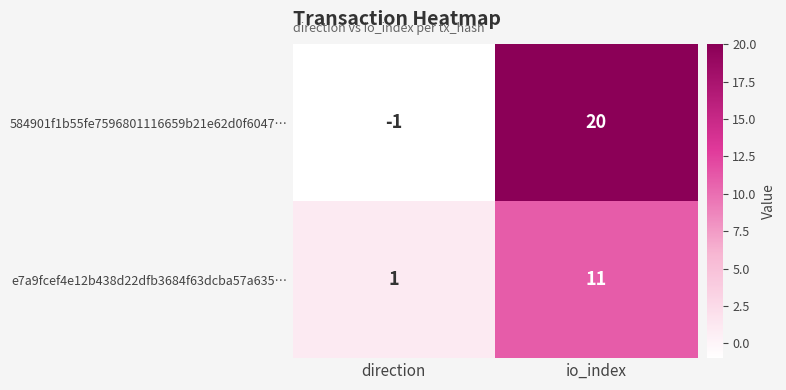

Reading left to right, what are all the values shown in this chart?

584901f1b55fe7596801116659b21e62d0f6047…: direction=-1	io_index=20
e7a9fcef4e12b438d22dfb3684f63dcba57a635…: direction=1	io_index=11